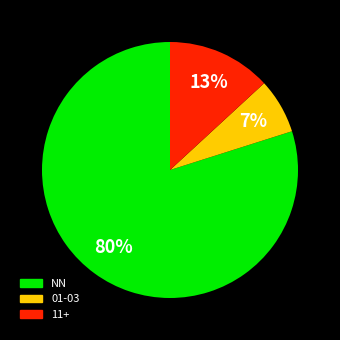

Is there a majority slice in this chart?

Yes